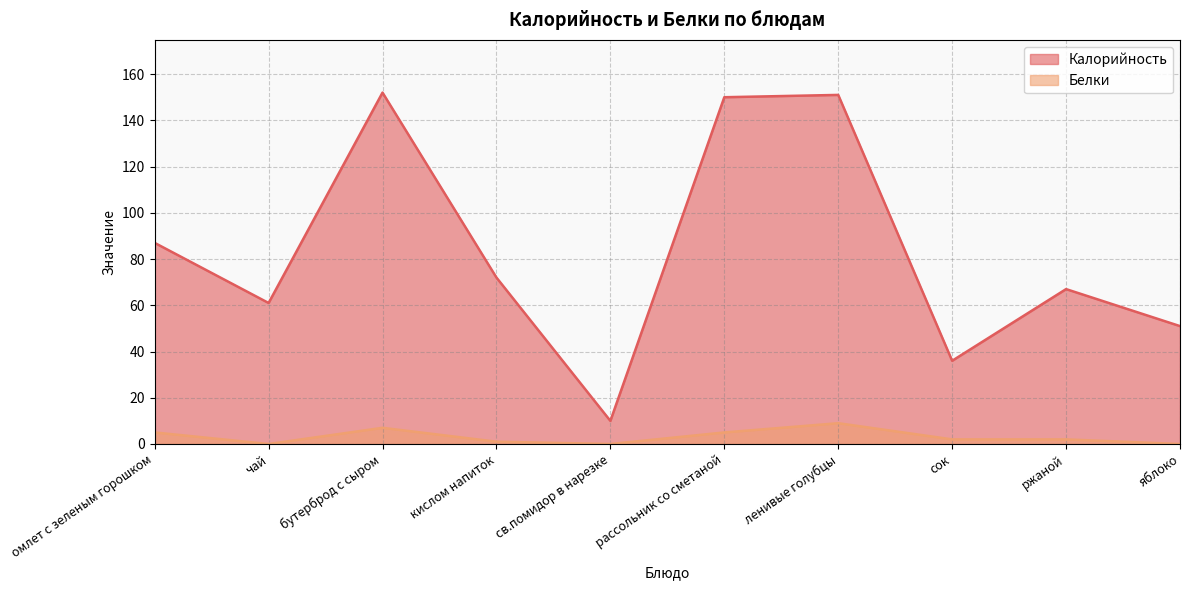

How many values in the Калорийность series exceed 72?

4